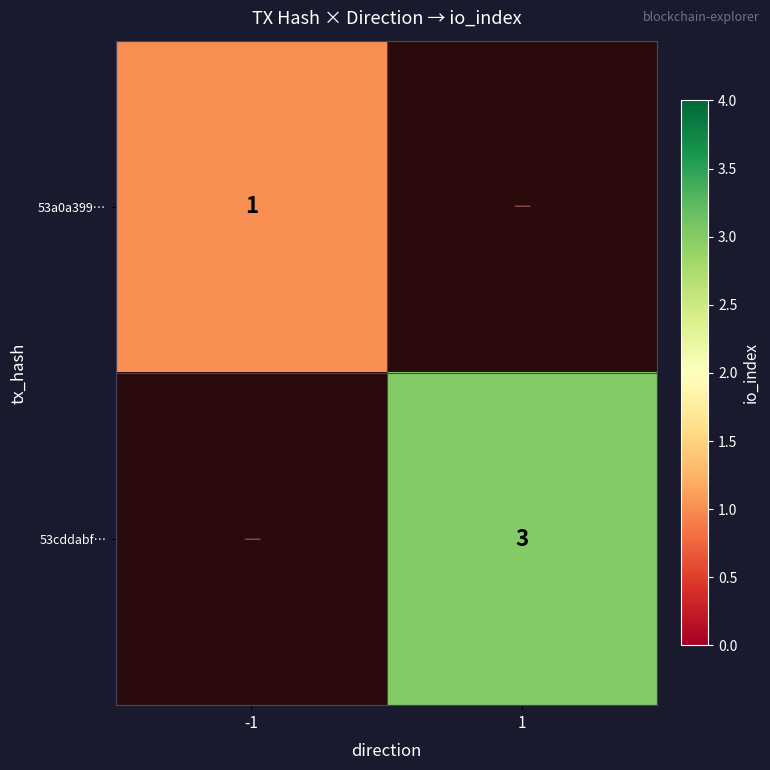

Is it true that 53a0a399… equals 2 at -1?

False